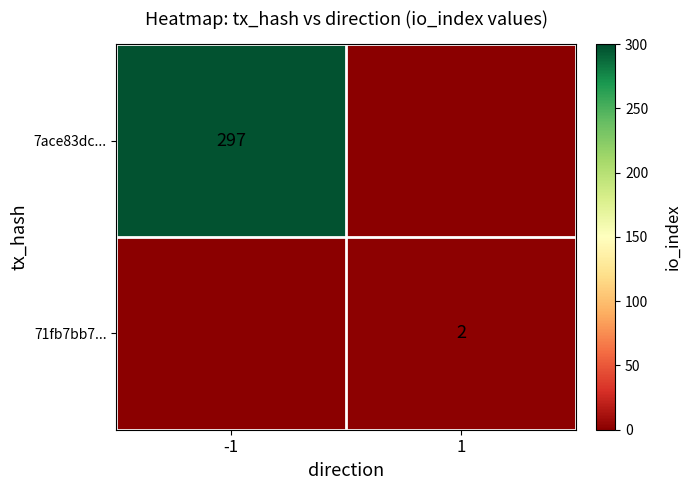

True or false: 71fb7bb7... has a value of 3 at 1.

False